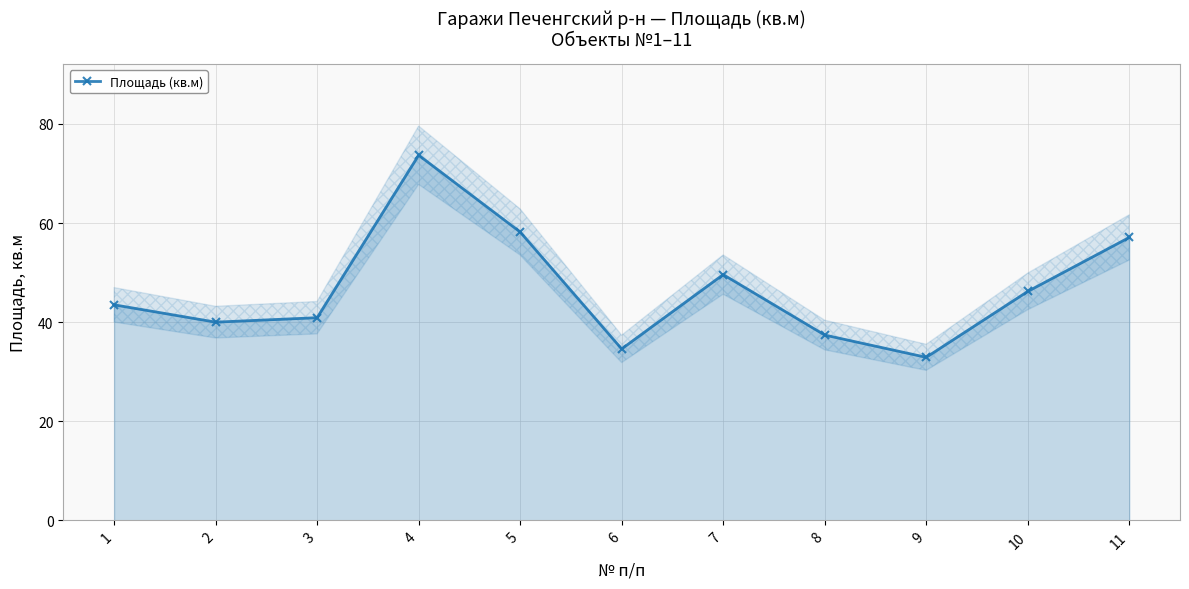

How many interior local valleys (lower than both neighbors) does the data have?

3